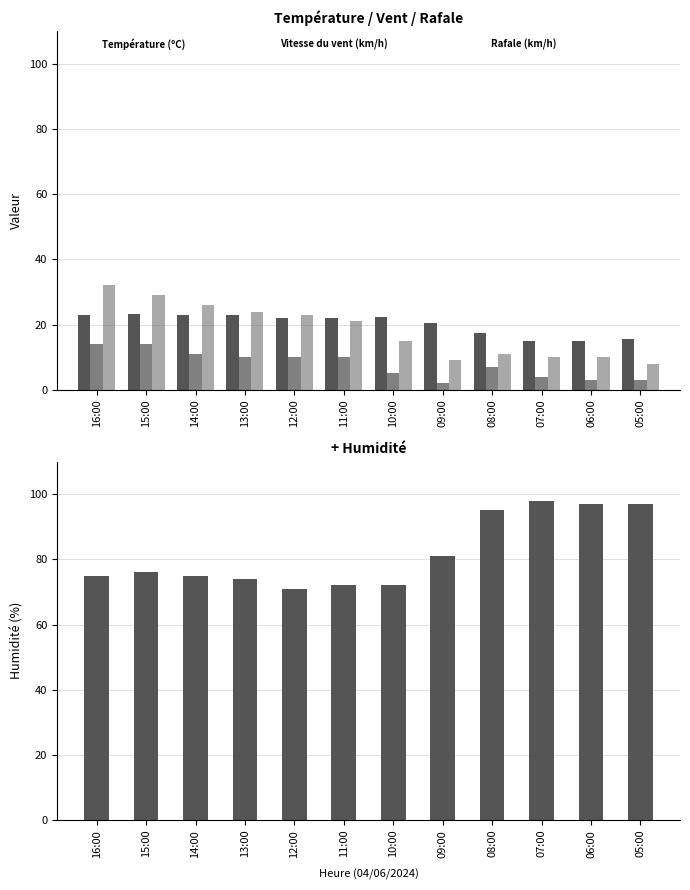

At which category is the sum across all series the highest?

16:00